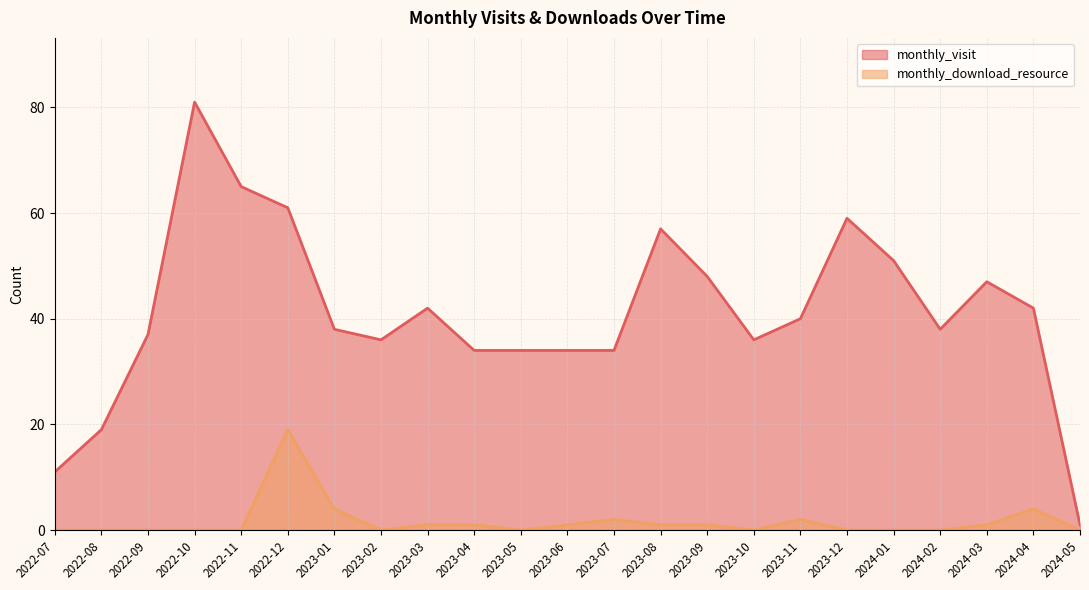

How many lines are shown in the chart?

2